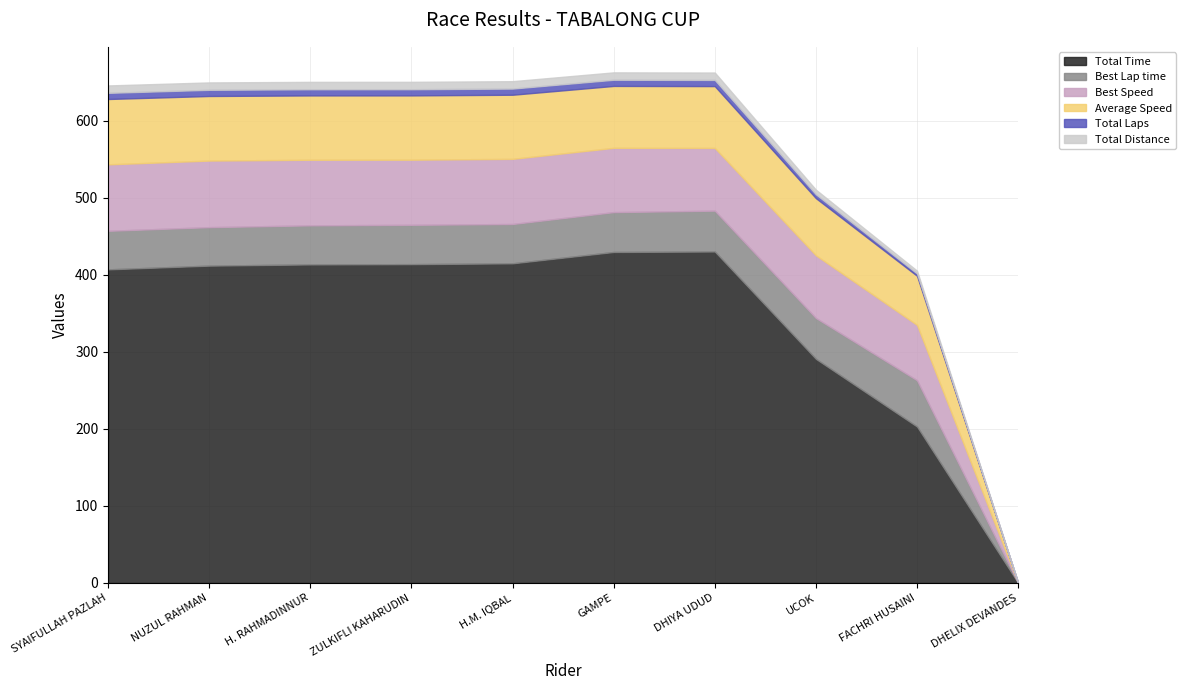

Is it true that Best Lap time equals 51.1 at H.M. IQBAL?

True